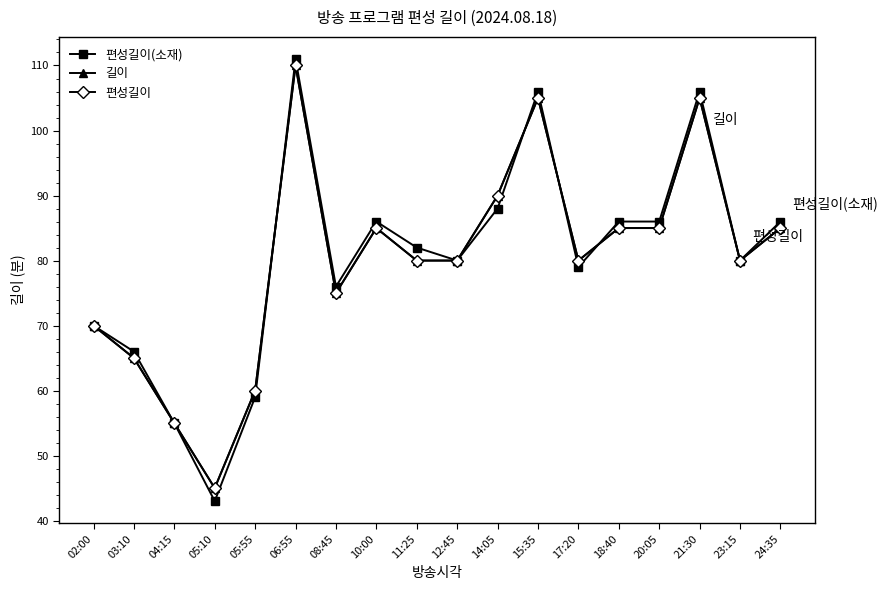

Where does the 편성길이 series first go above 80?

06:55